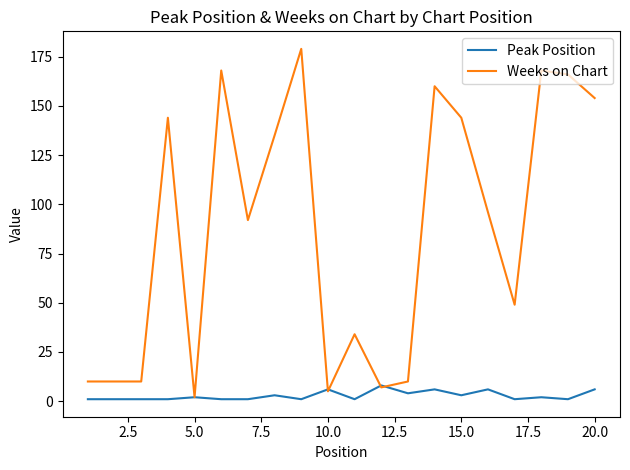

Which series has the largest total across all categories?

Weeks on Chart